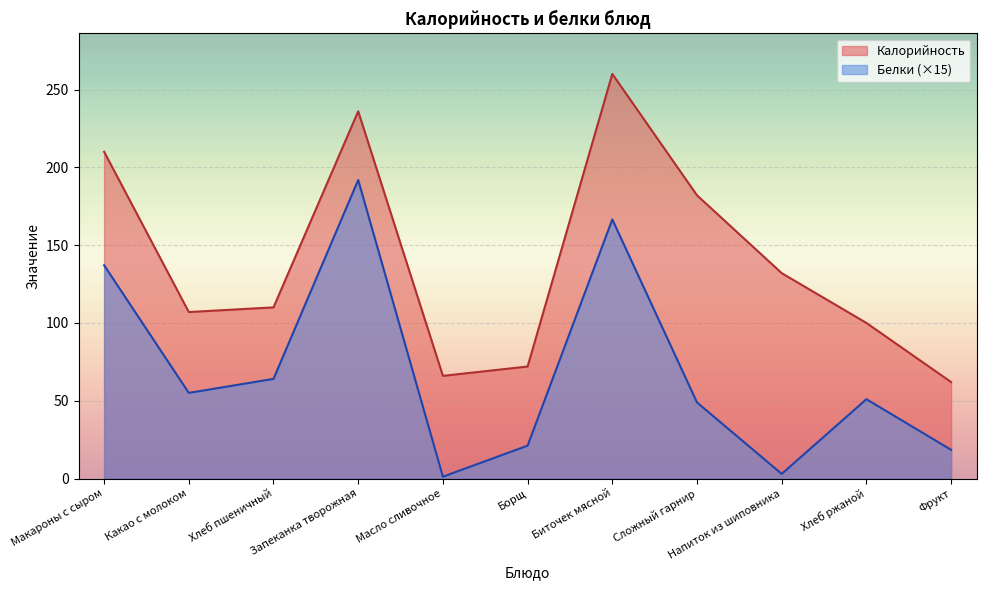

What are all the series names shown in the legend?

Калорийность, Белки (×15)